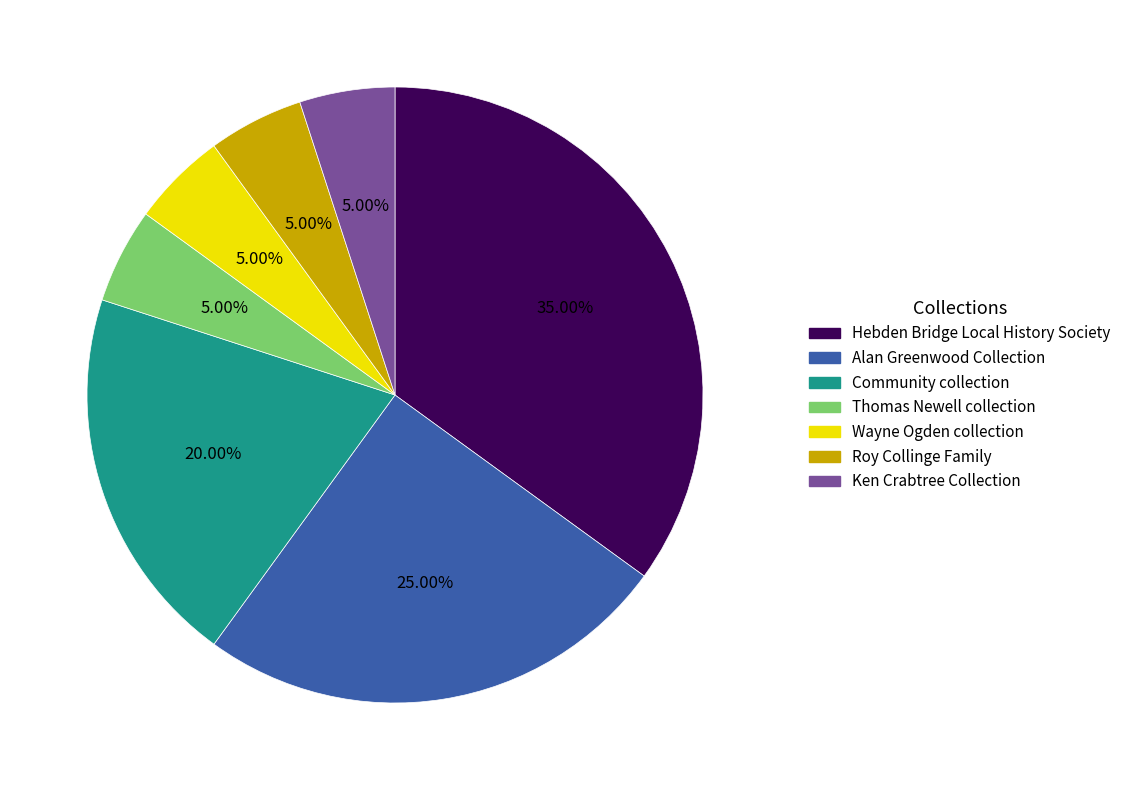

What percentage is the Ken Crabtree Collection slice, to the nearest percent?

5%